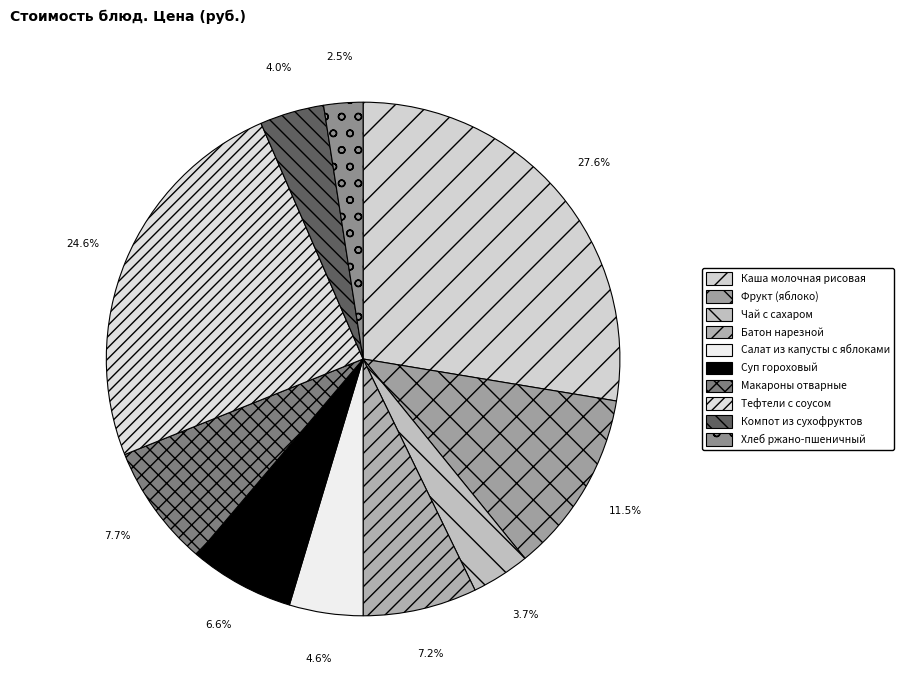

Between Батон нарезной and Суп гороховый, which is larger?

Батон нарезной